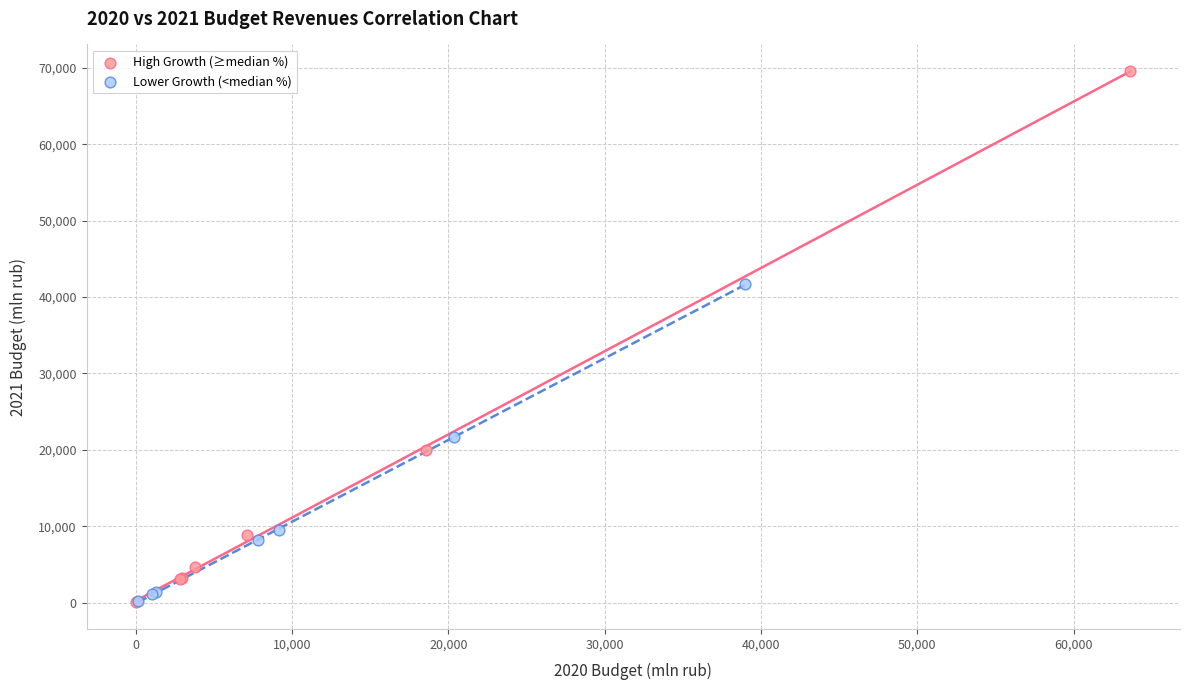

What are all the series names shown in the legend?

High Growth (≥median %), Lower Growth (<median %)